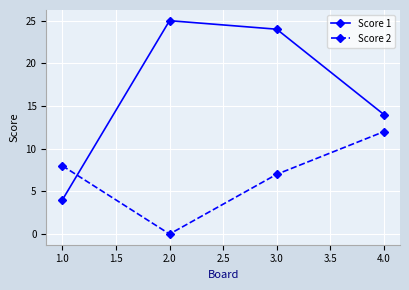

Reading left to right, what are all the values shown in this chart?

Score 1: 1.0=4	2.0=25	3.0=24	4.0=14
Score 2: 1.0=8	2.0=0	3.0=7	4.0=12